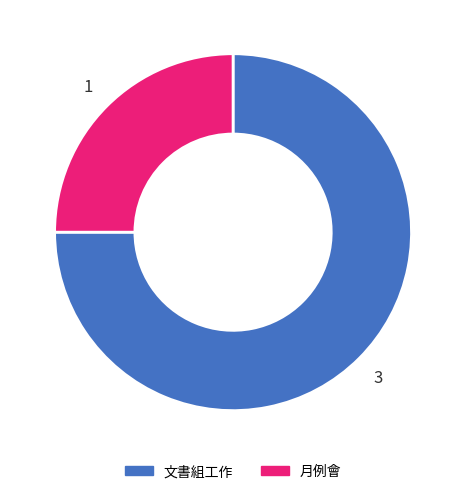

The 文書組工作 slice represents 83% of the pie. True or false?

False